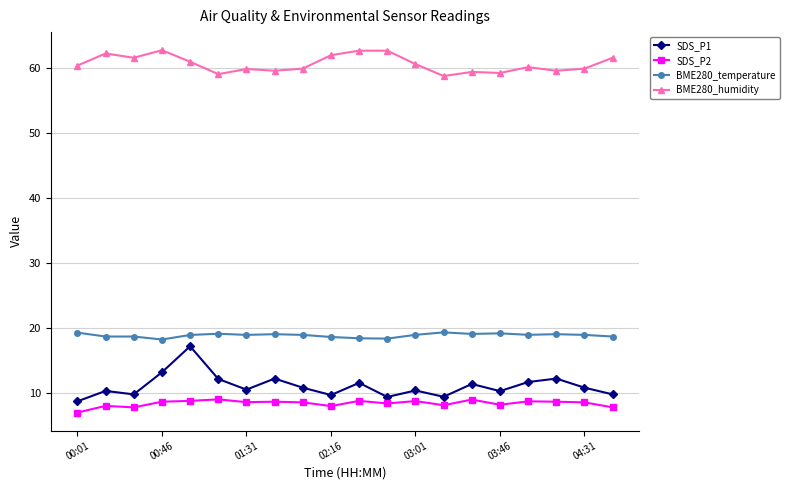

True or false: BME280_temperature has more than 2 interior local peaks.

True